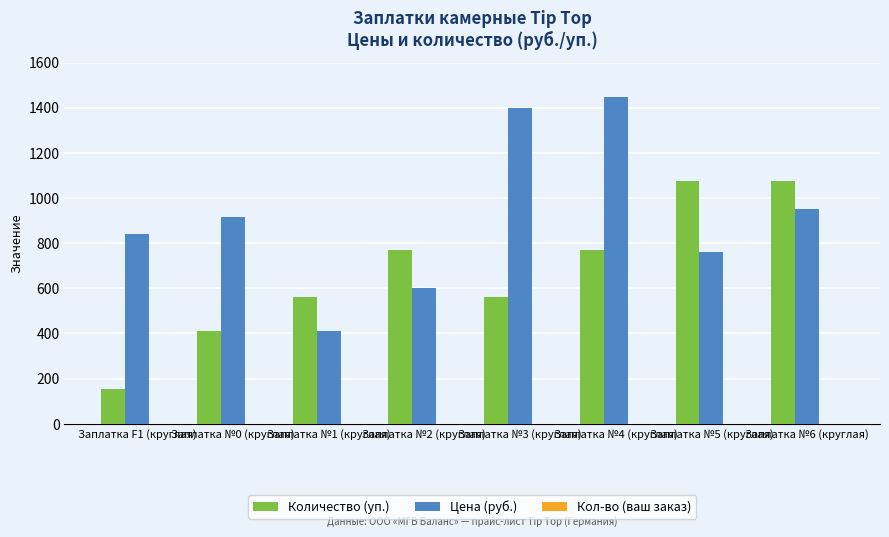

The value of Цена (руб.) at Заплатка №1 (круглая) is 583. True or false?

False